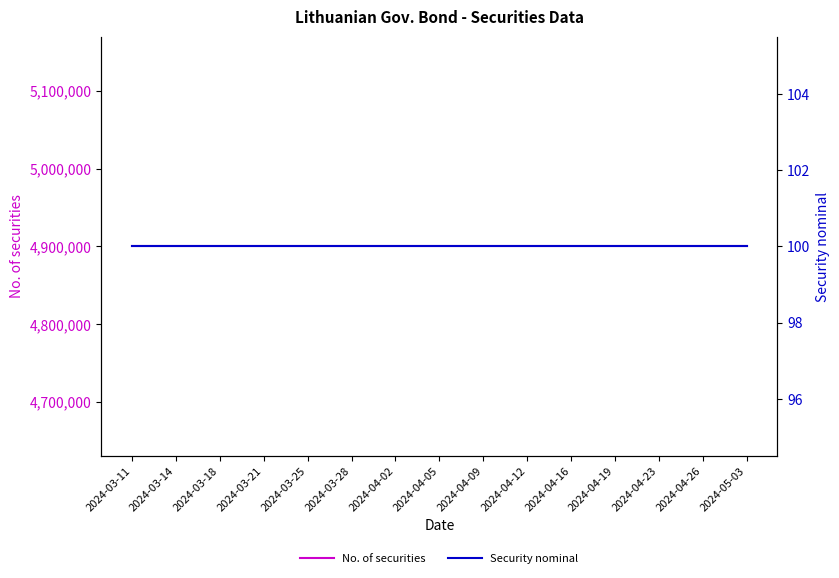

True or false: Security nominal and No. of securities intersect in this chart.

False